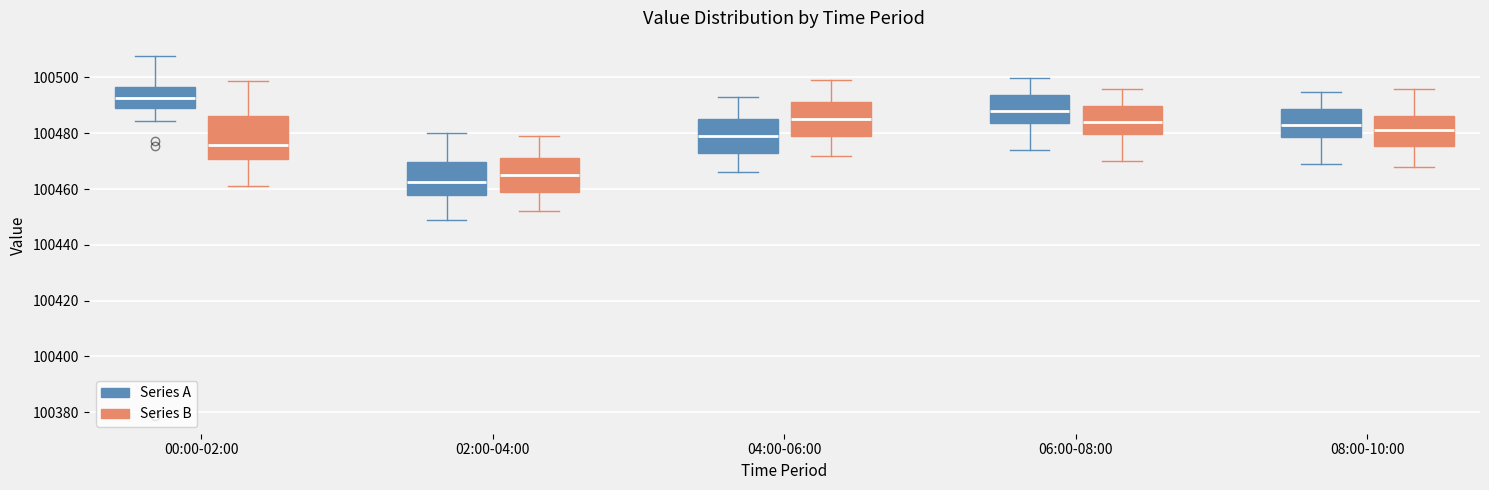

Reading left to right, transcribe this box plot: for each box, give where its median line is, the range the box spans, and where its two whiskers end, as read against the y-axis. The values are not printed on the chart, so give them approximately, as read against the axis.

00:00-02:00 (Series A): median 100492, box 100488 to 100496, whiskers 100484 to 100508
00:00-02:00 (Series B): median 100476, box 100470 to 100486, whiskers 100462 to 100498
02:00-04:00 (Series A): median 100462, box 100458 to 100470, whiskers 100450 to 100480
02:00-04:00 (Series B): median 100466, box 100458 to 100472, whiskers 100452 to 100480
04:00-06:00 (Series A): median 100480, box 100472 to 100486, whiskers 100466 to 100494
04:00-06:00 (Series B): median 100486, box 100478 to 100492, whiskers 100472 to 100500
06:00-08:00 (Series A): median 100488, box 100484 to 100494, whiskers 100474 to 100500
06:00-08:00 (Series B): median 100484, box 100480 to 100490, whiskers 100470 to 100496
08:00-10:00 (Series A): median 100484, box 100478 to 100488, whiskers 100470 to 100494
08:00-10:00 (Series B): median 100482, box 100476 to 100486, whiskers 100468 to 100496